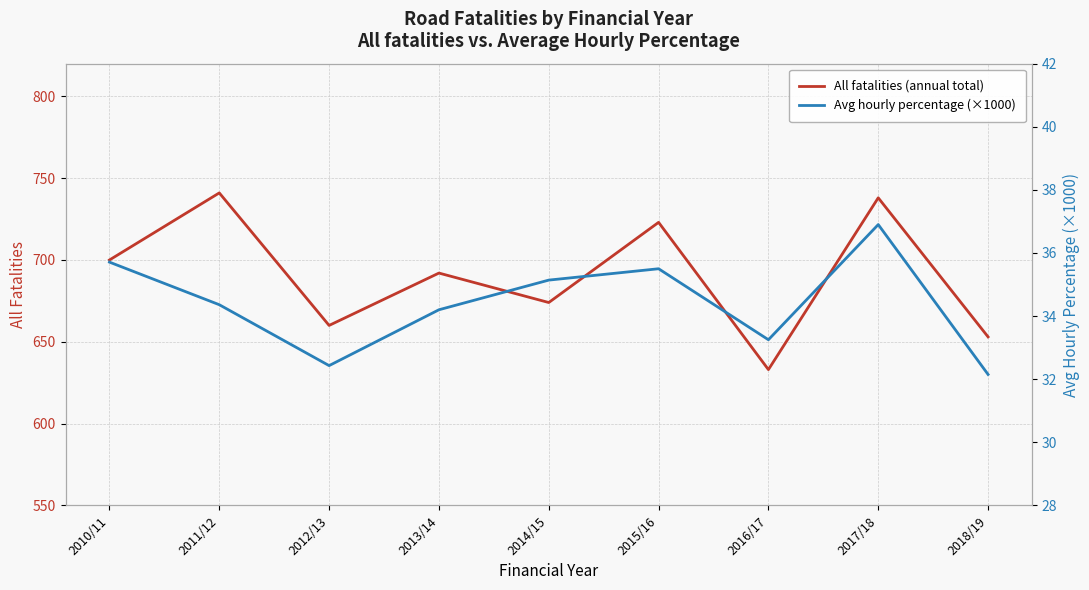

True or false: Avg hourly percentage (×1000) has more than 1 interior local peaks.

True